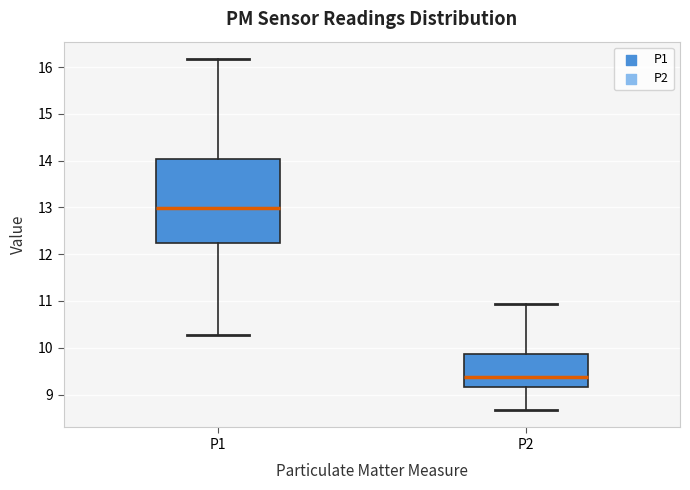

Reading left to right, read every box against the y-axis: the position of its median line, the range the box covers, and the ends of its whiskers. The values are not printed on the chart, so give them approximately, as read against the axis.

P1: median 13.0, box 12.3 to 14.0, whiskers 10.3 to 16.2
P2: median 9.4, box 9.2 to 9.9, whiskers 8.7 to 10.9